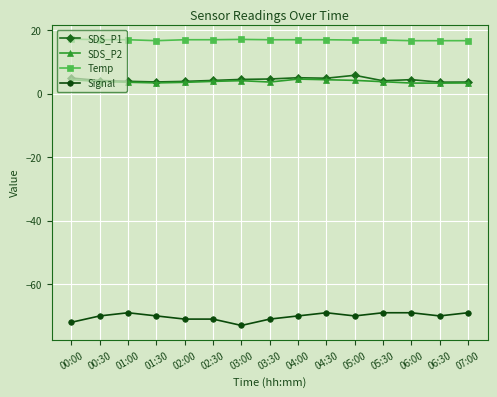

True or false: SDS_P1 has more than 0 interior local peaks.

True